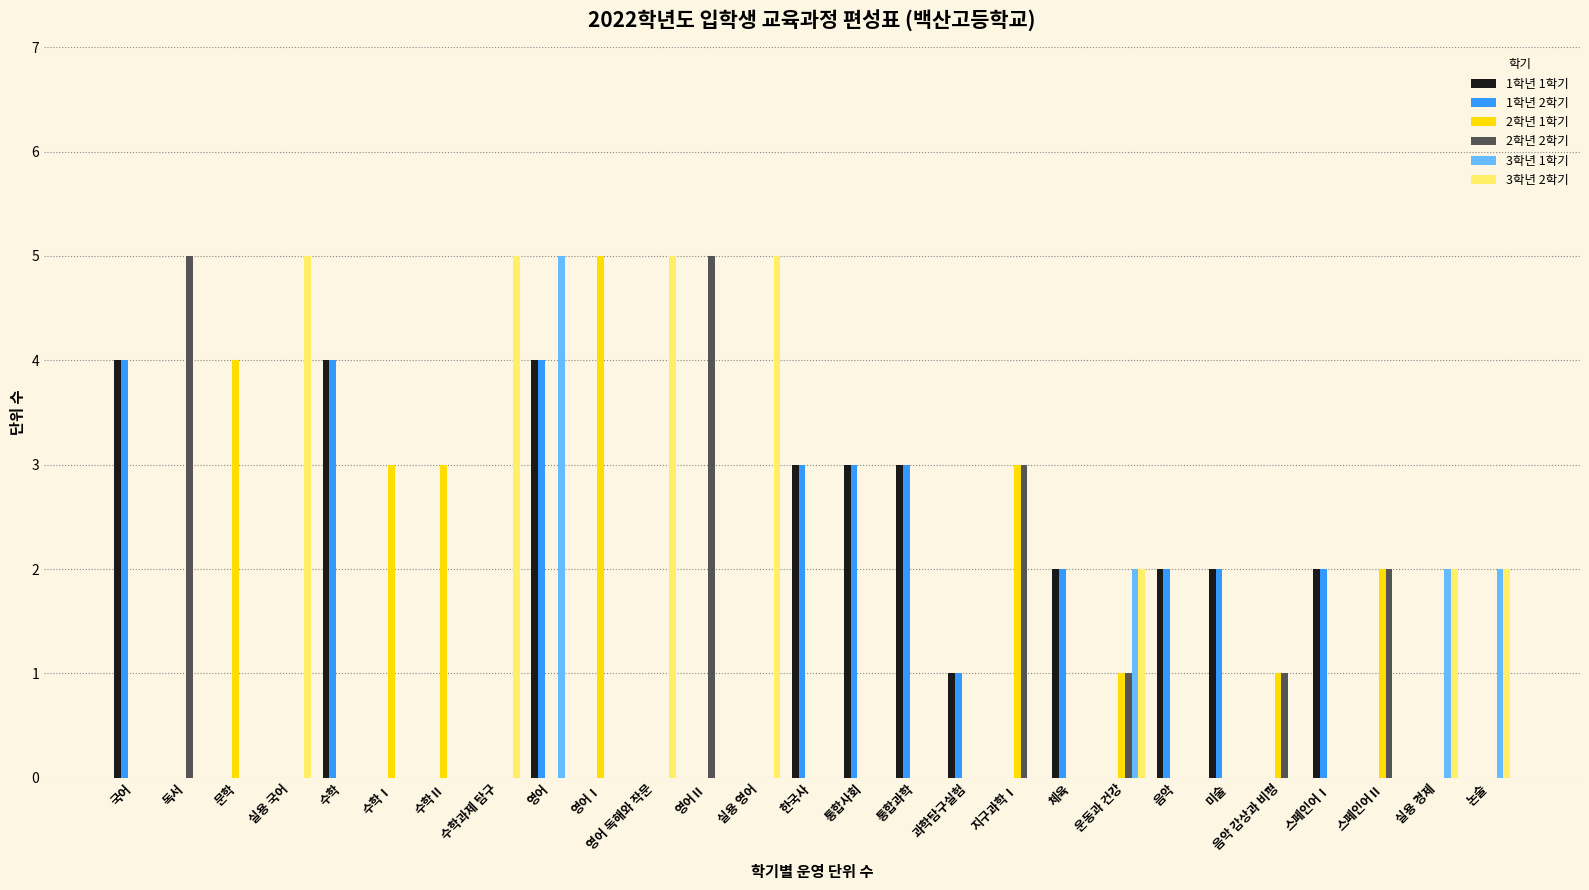

What is the total value across all series at 수학?

8